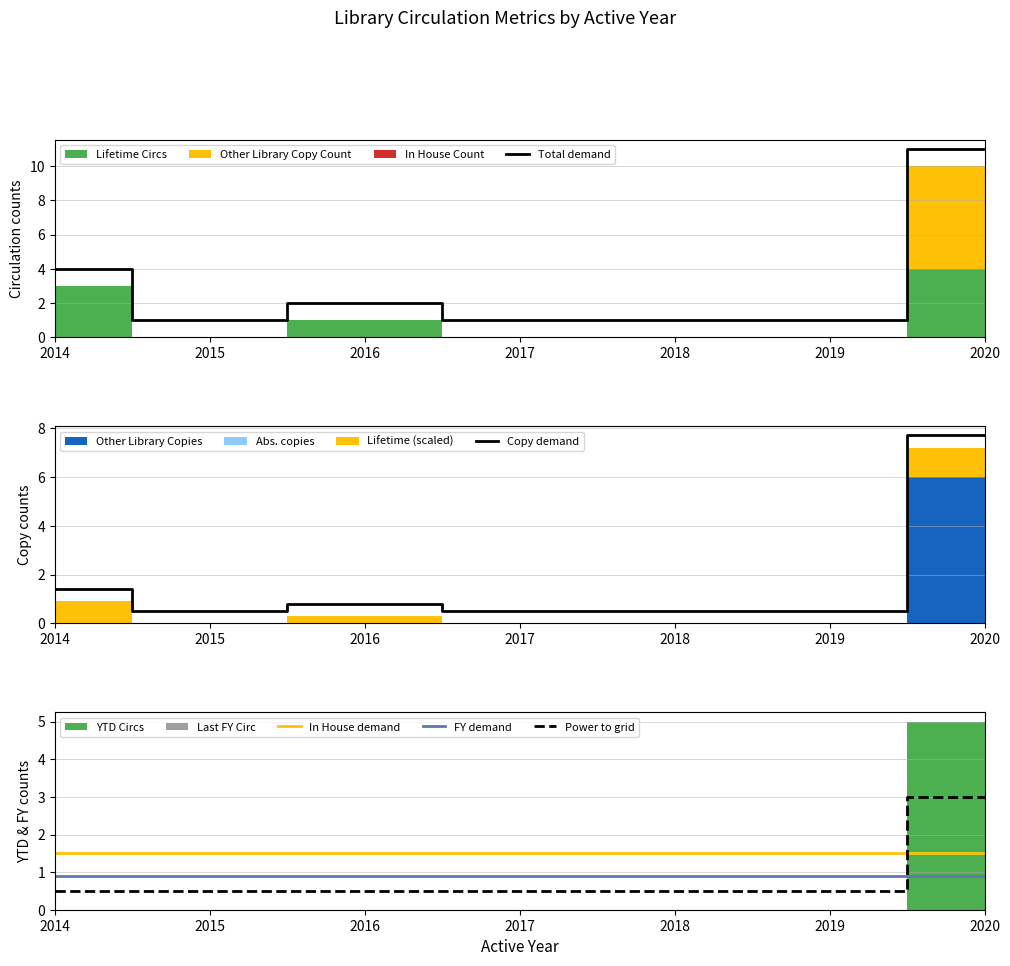

Reading left to right, transcribe all the data shown in this chart.

Total demand: 2014=4.0	2015=1.0	2016=2.0	2017=1.0	2018=1.0	2019=1.0	2020=11.0
Copy demand: 2014=1.4	2015=0.5	2016=0.8	2017=0.5	2018=0.5	2019=0.5	2020=7.7
In House demand: 2014=1.5	2015=1.5	2016=1.5	2017=1.5	2018=1.5	2019=1.5	2020=1.5
FY demand: 2014=0.9	2015=0.9	2016=0.9	2017=0.9	2018=0.9	2019=0.9	2020=0.9
Power to grid: 2014=0.5	2015=0.5	2016=0.5	2017=0.5	2018=0.5	2019=0.5	2020=3.0